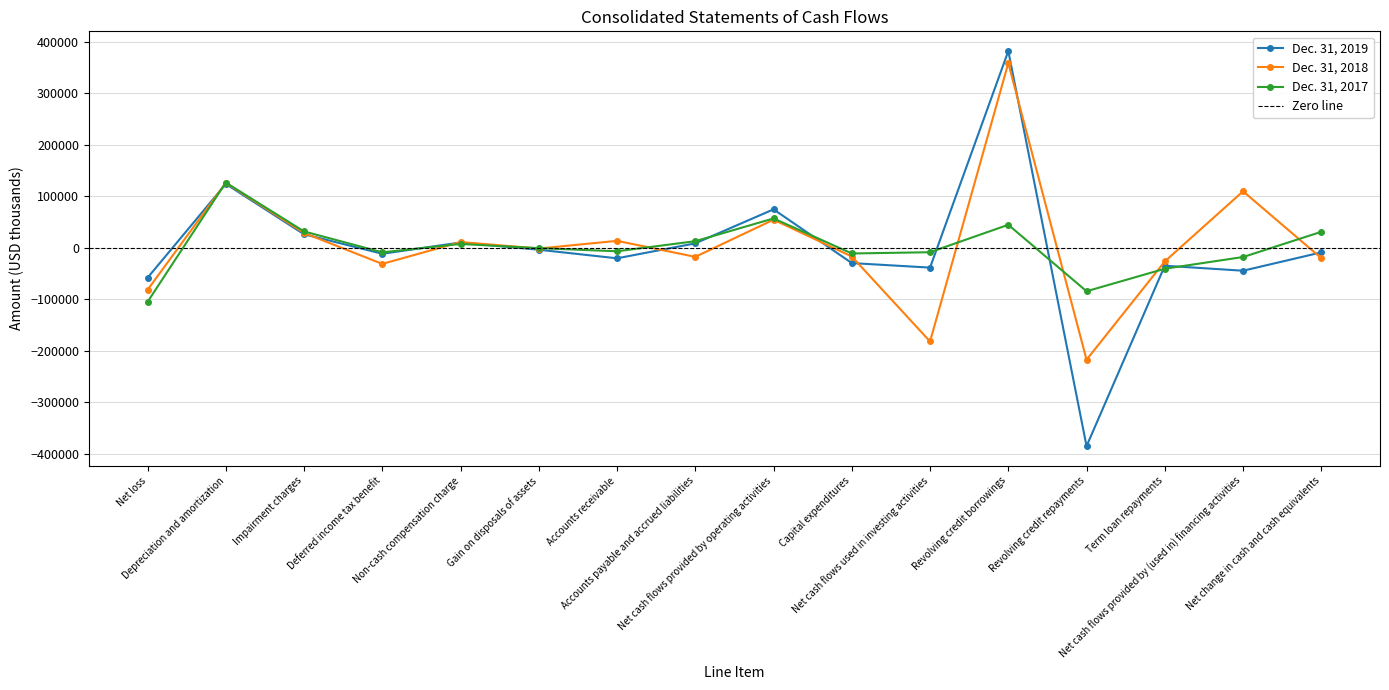

At which label does Dec. 31, 2019 first exceed -9041?

Depreciation and amortization